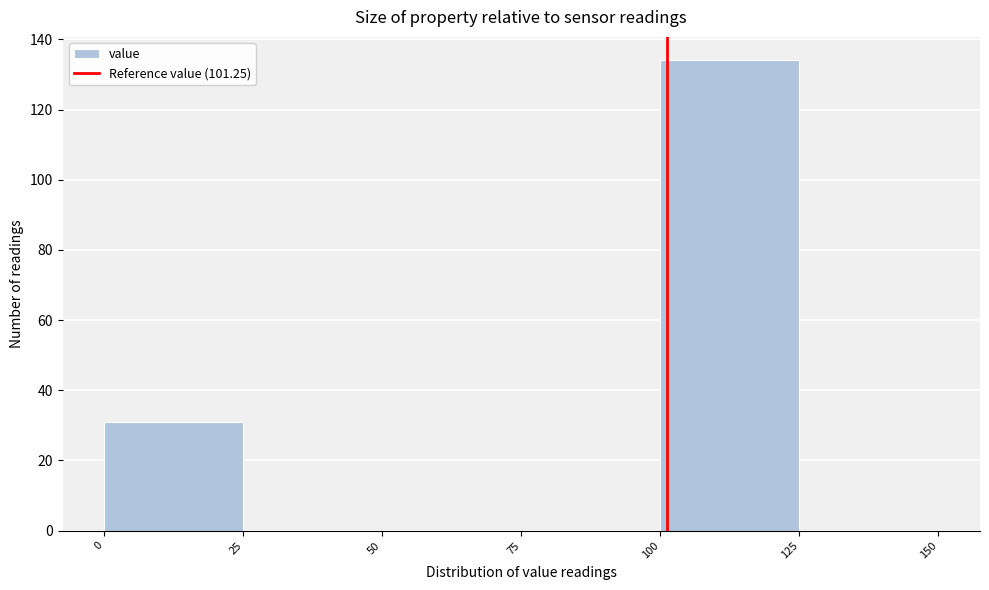

Reading left to right, transcribe this chart: for each bar, give the range it covers on the x-axis and its height. The values are not printed on the chart, so give them approximately, as read against the axis.

0 to 25: 32
25 to 50: 0
50 to 75: 0
75 to 100: 0
100 to 125: 134
125 to 150: 0